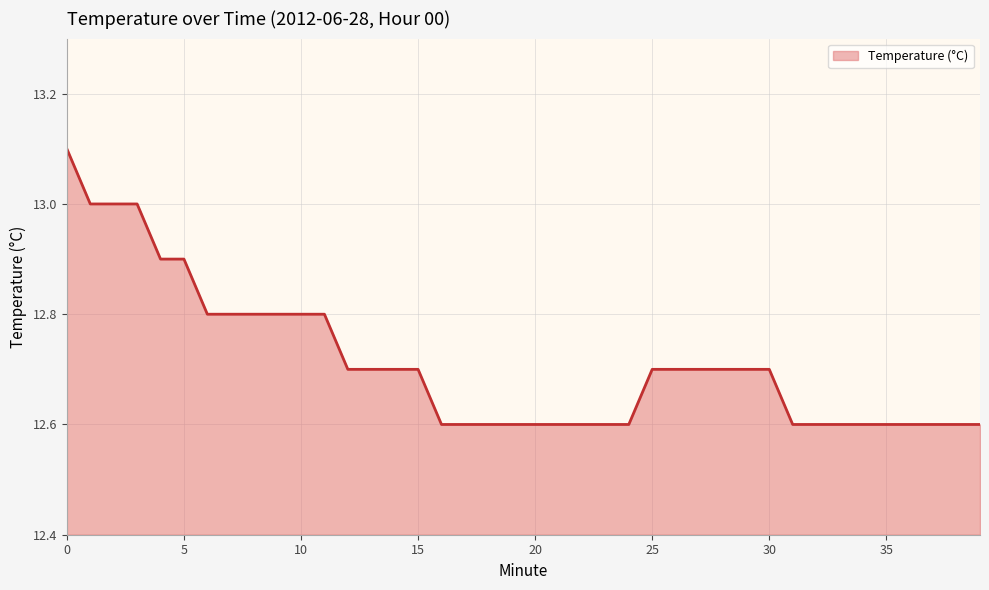

What is the greatest value displayed?

13.1